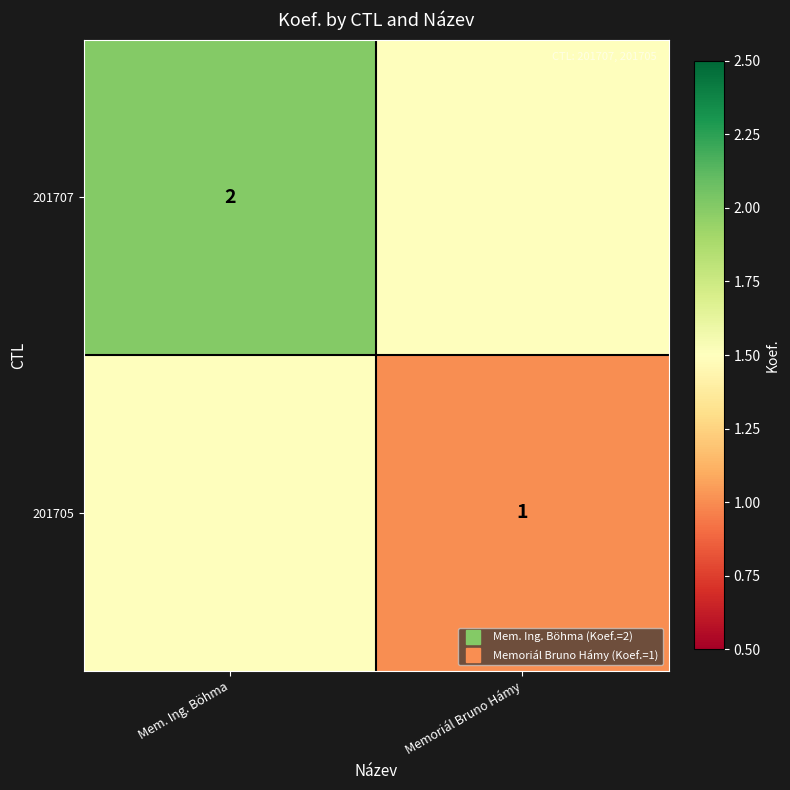

Rank the series by their maximum value, from lowest to highest.

201705, 201707